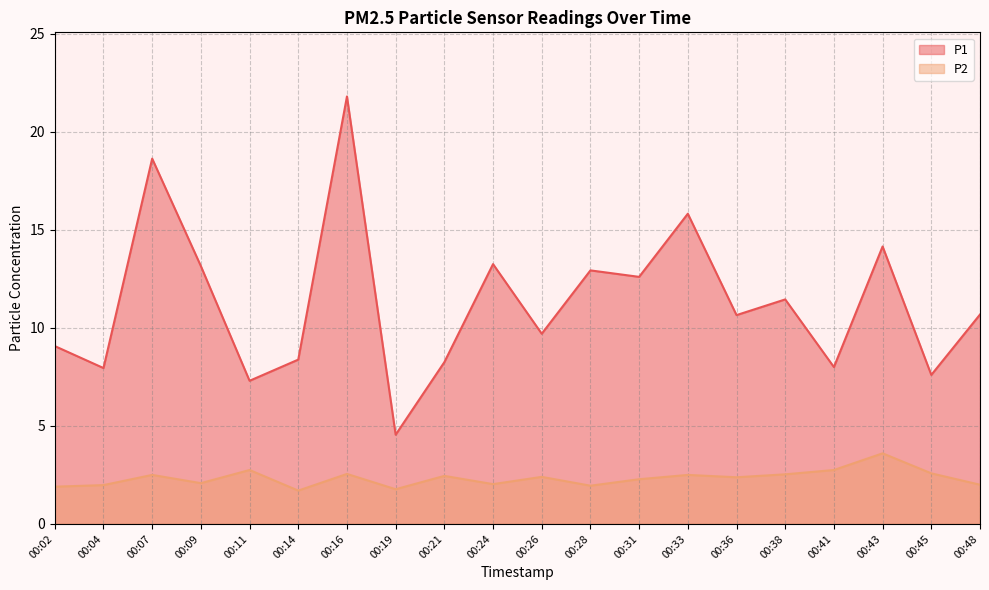

Which has a higher value, 00:31 or 00:26?

00:31